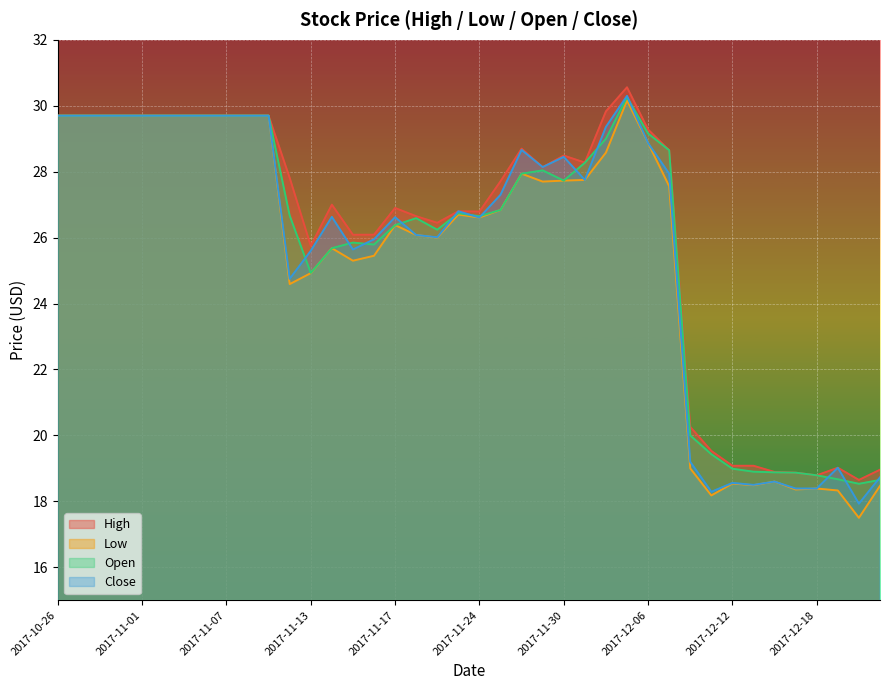

What is the difference between the Low values at 2017-12-04 and 2017-11-17?

2.2